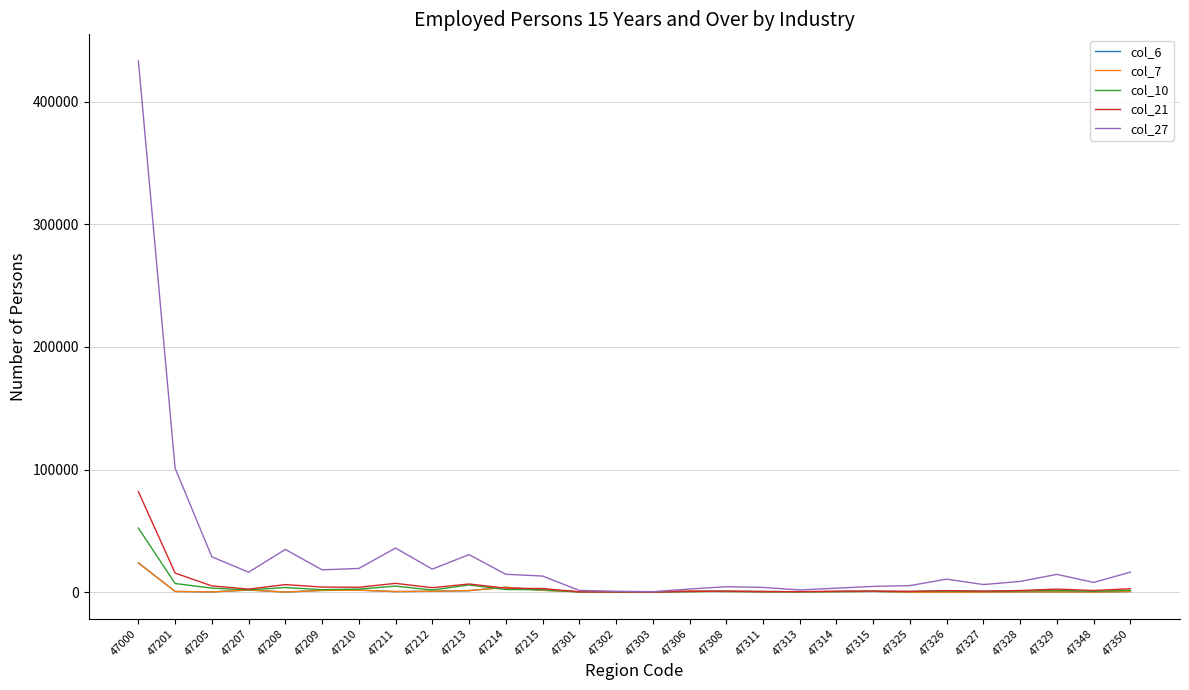

What is the difference between the col_7 values at 47350 and 47215?

1029